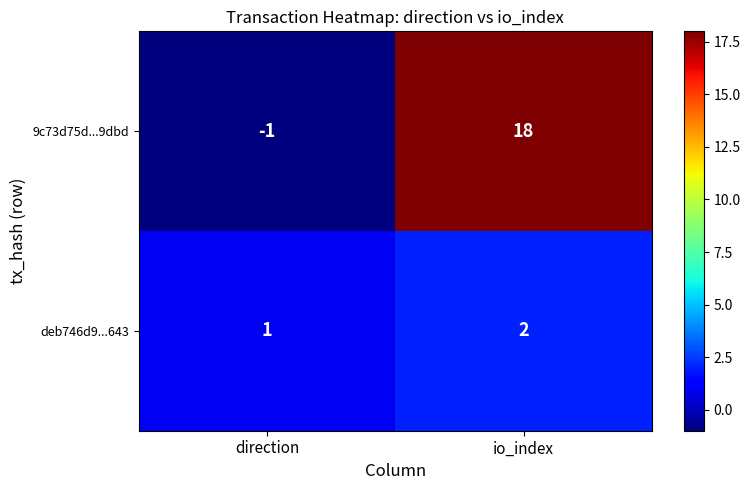

True or false: deb746d9...643 has a value of 2 at io_index.

True